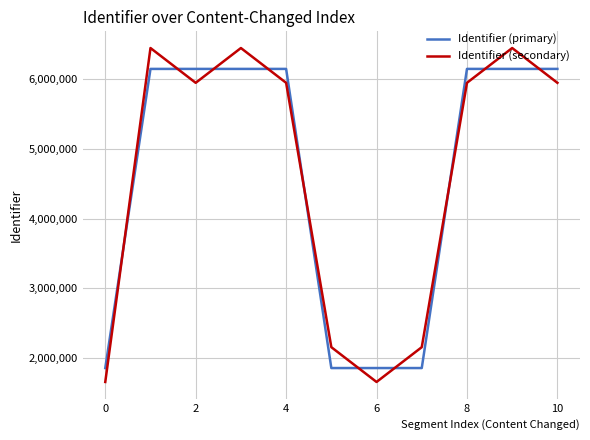

What is the difference between the maximum and minimum values in the Identifier (secondary) series?

4799259